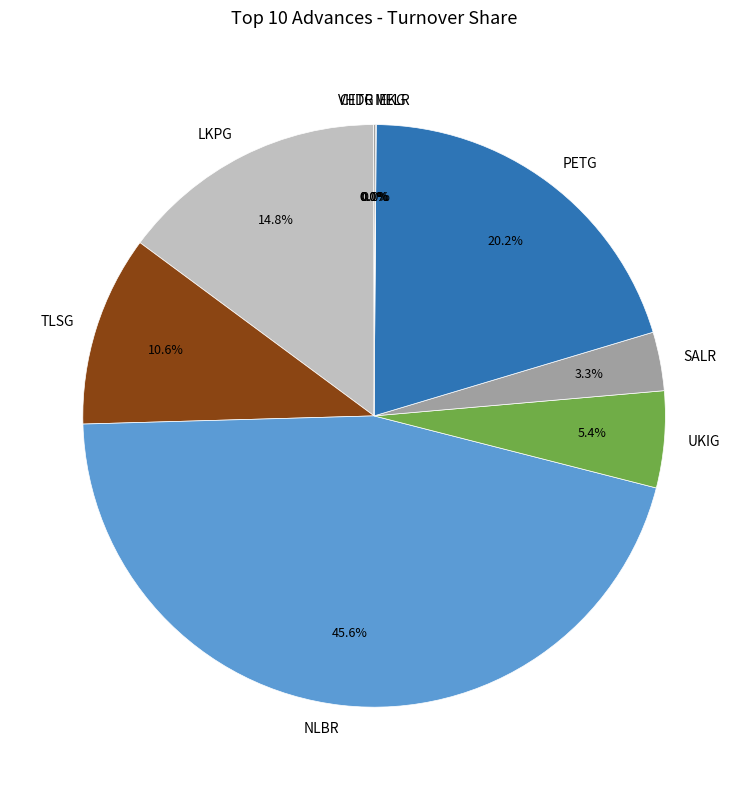

What percentage is NOT represented by UKIG?

94.6%